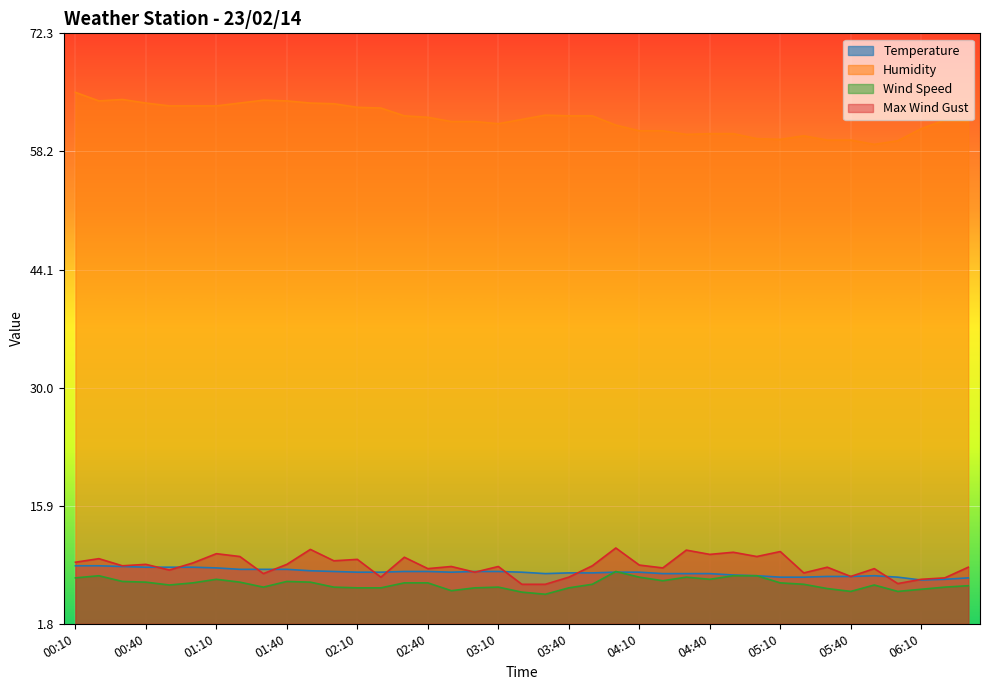

True or false: Humidity and Temperature cross at least once.

False